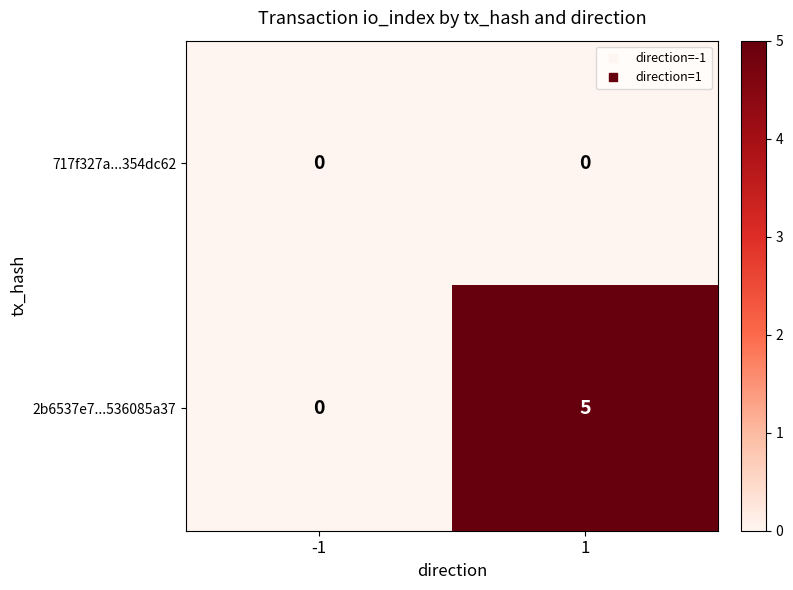

Reading right to left, what are all the values shown in this chart?

717f327a...354dc62: 1=0	-1=0
2b6537e7...536085a37: 1=5	-1=0